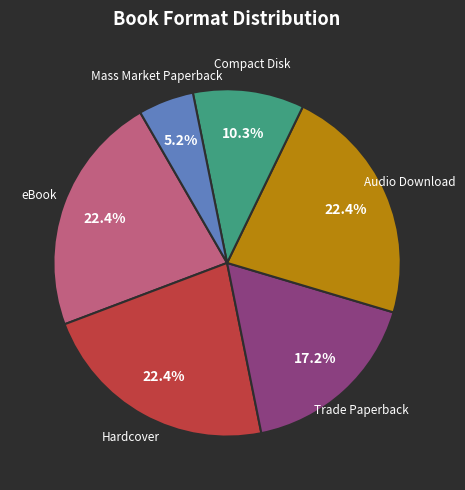

How many segments does this pie chart have?

6